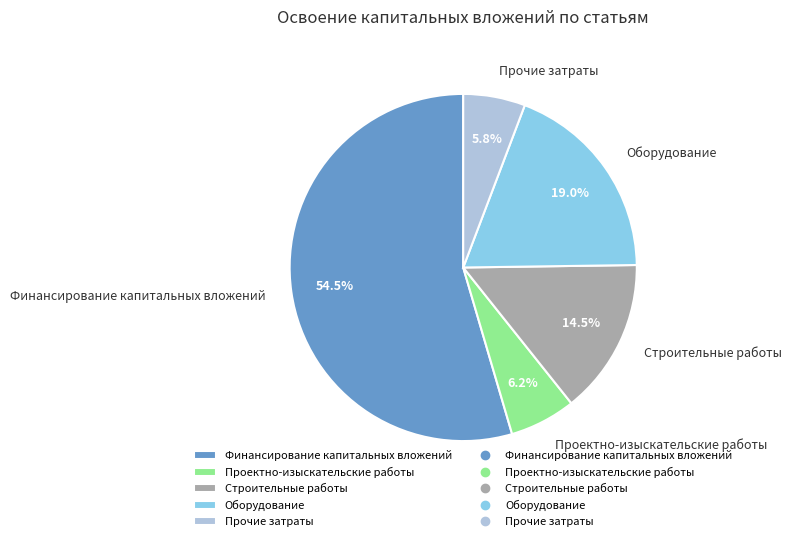

To the nearest percent, what is the combined percentage of Оборудование and Финансирование капитальных вложений?

74%